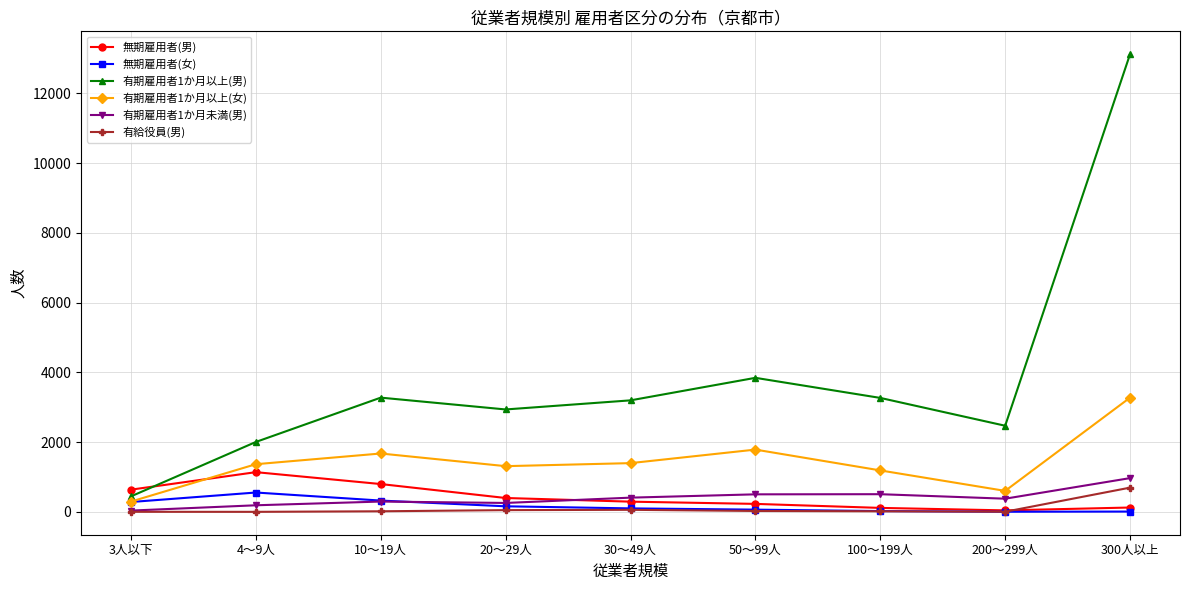

Which series has the widest spread of values?

有期雇用者1か月以上(男)